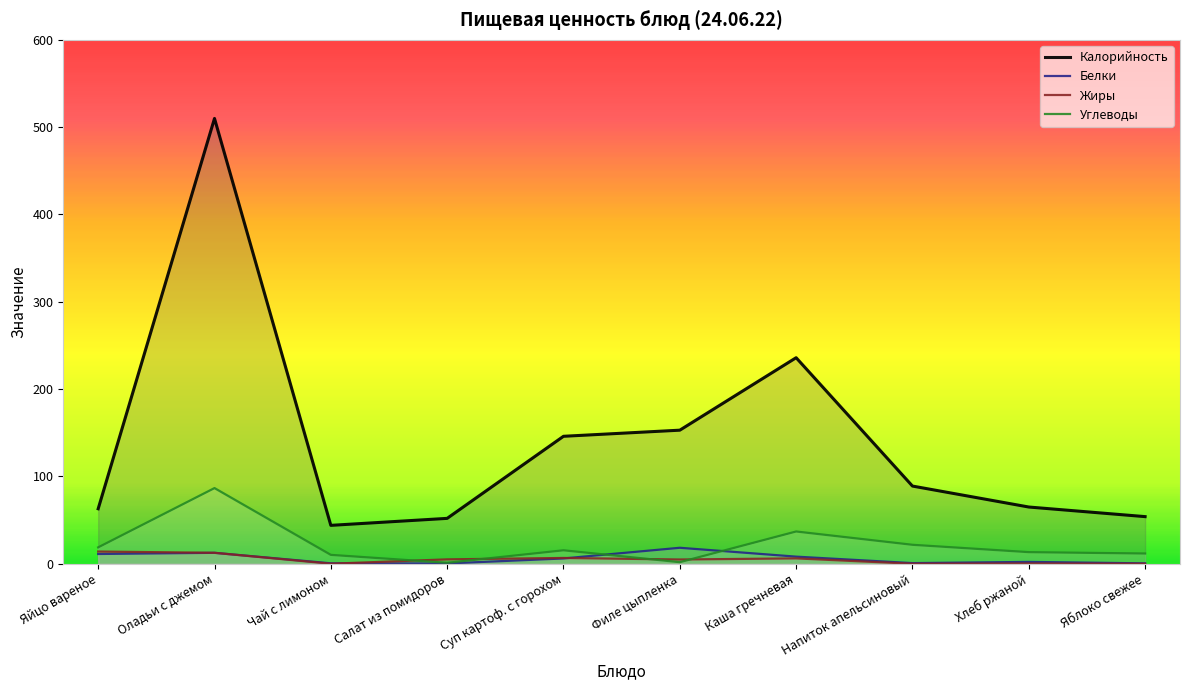

Which series ends up on top after the final intersection of Жиры and Белки?

Белки